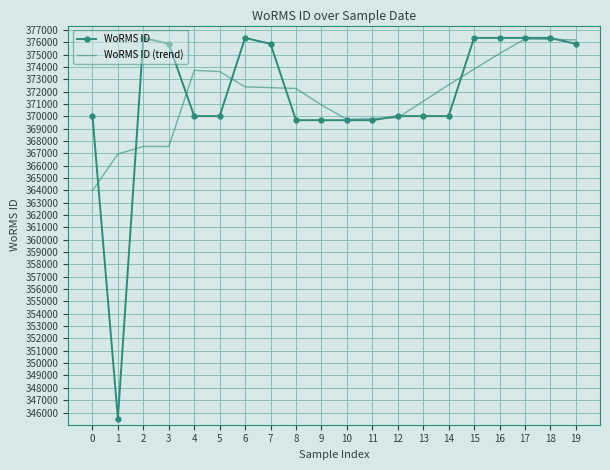

Rank the series at 6 from lowest to highest value.

WoRMS ID (trend), WoRMS ID